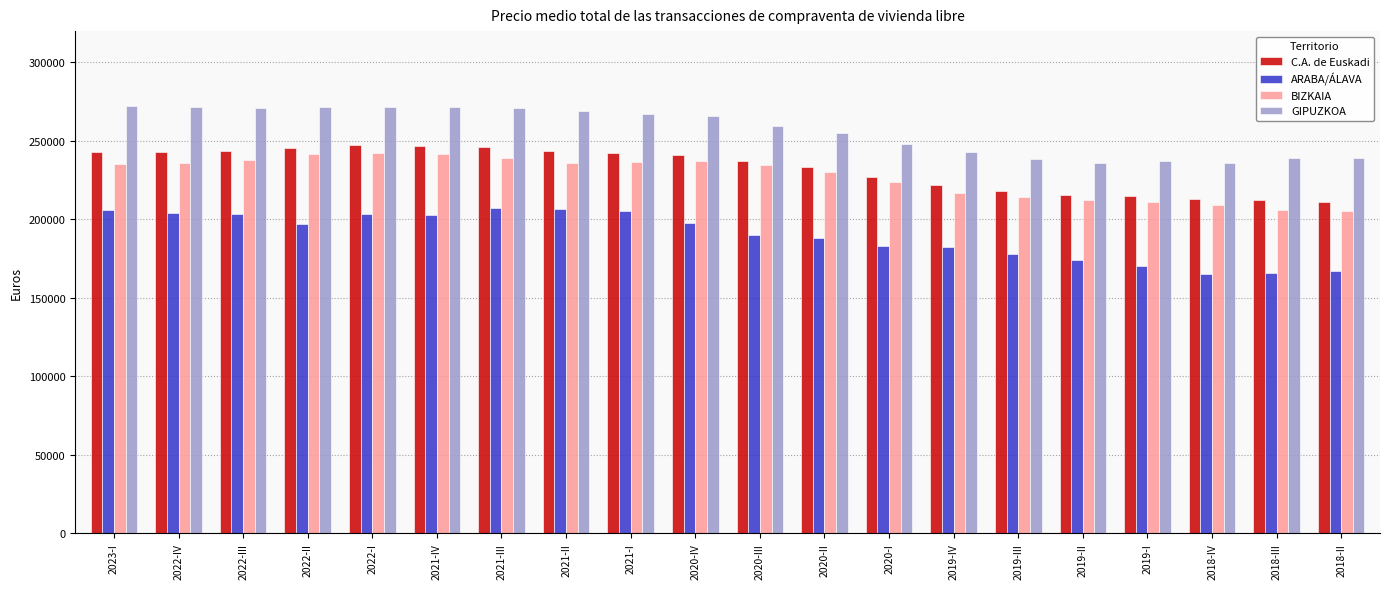

What is the greatest value displayed?

272500